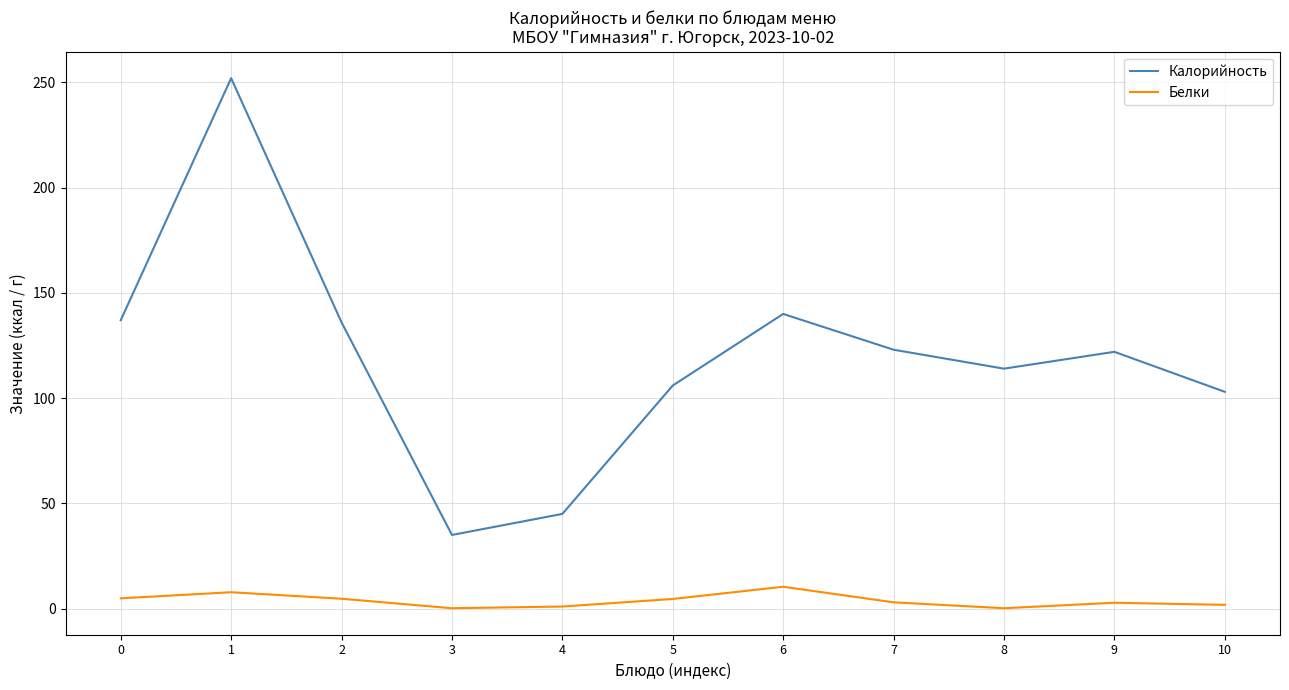

Is the value of Калорийность at 7 greater than the value of Белки at 3?

Yes